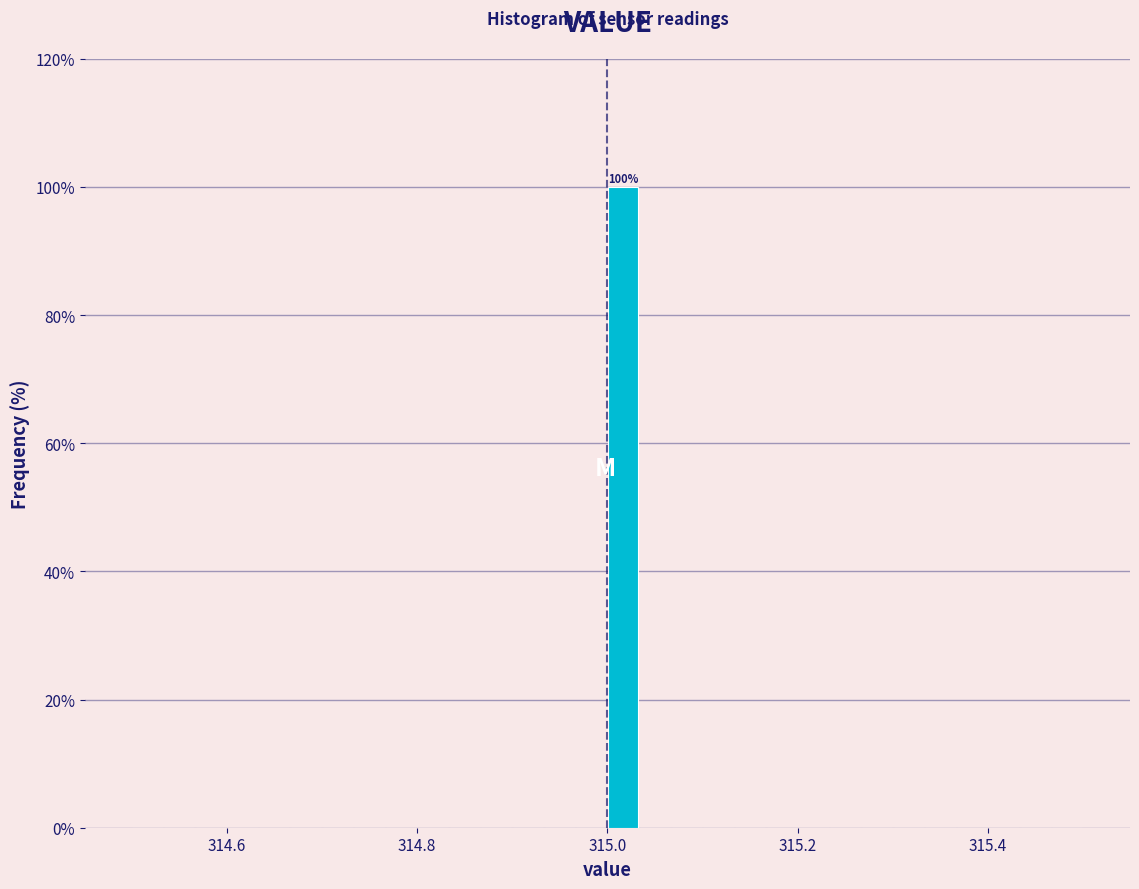

Read against the x-axis, roughly where is the centre of the tallest bar?

315.02